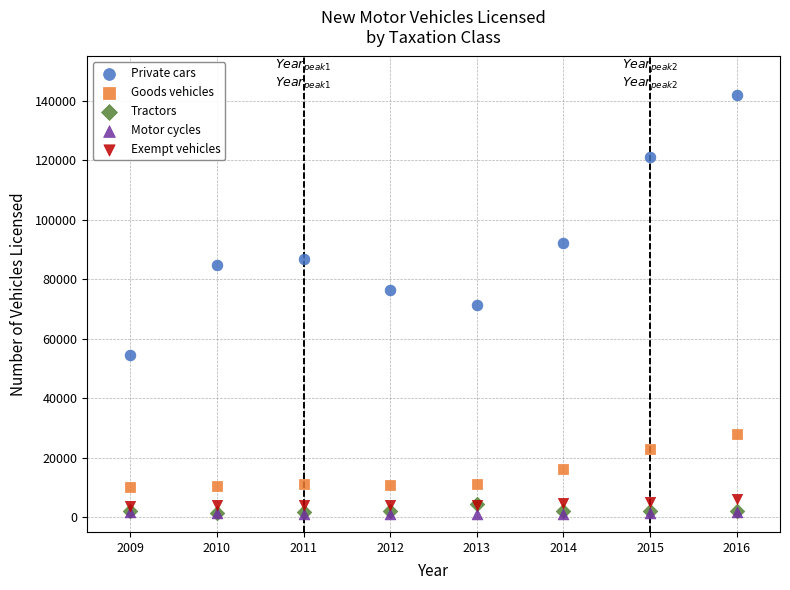

In the Private cars series, what Y value is closest to 98181?

92361